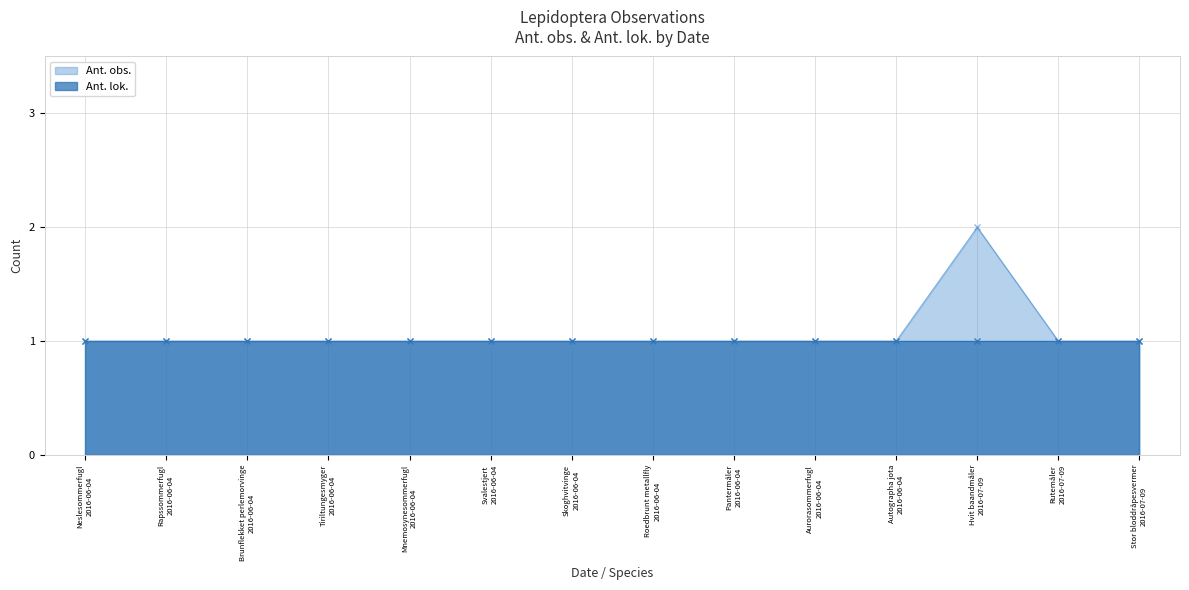

How many lines are shown in the chart?

2